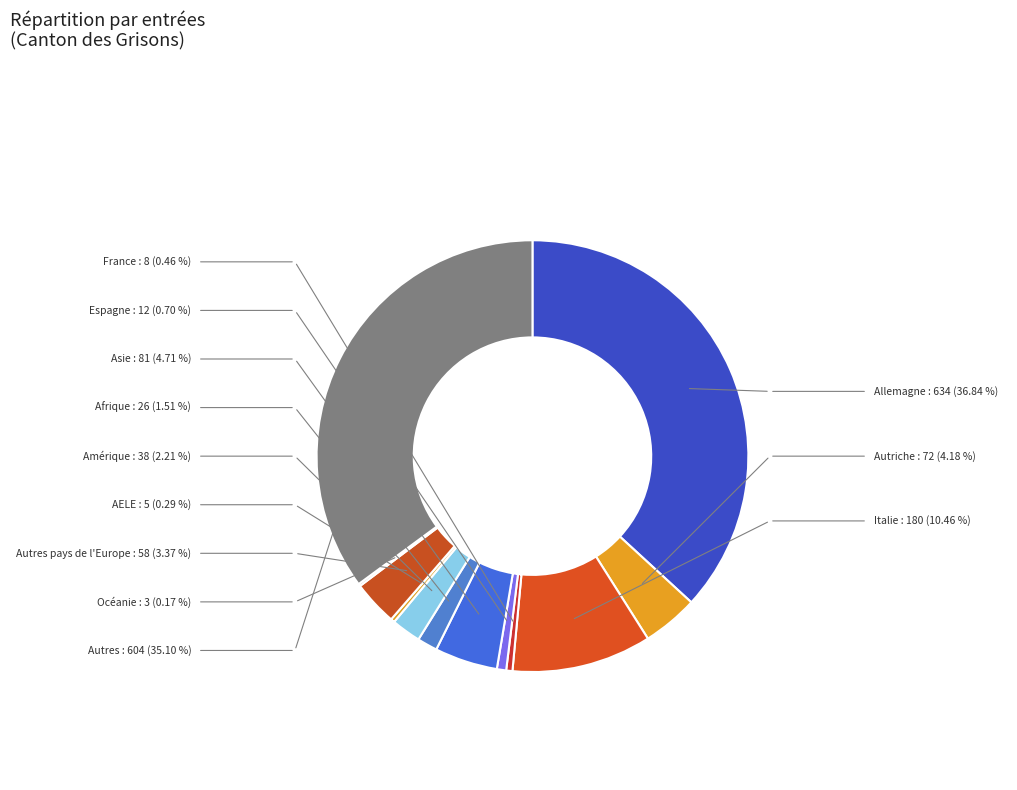

What is the smallest slice in the pie chart?

Océanie